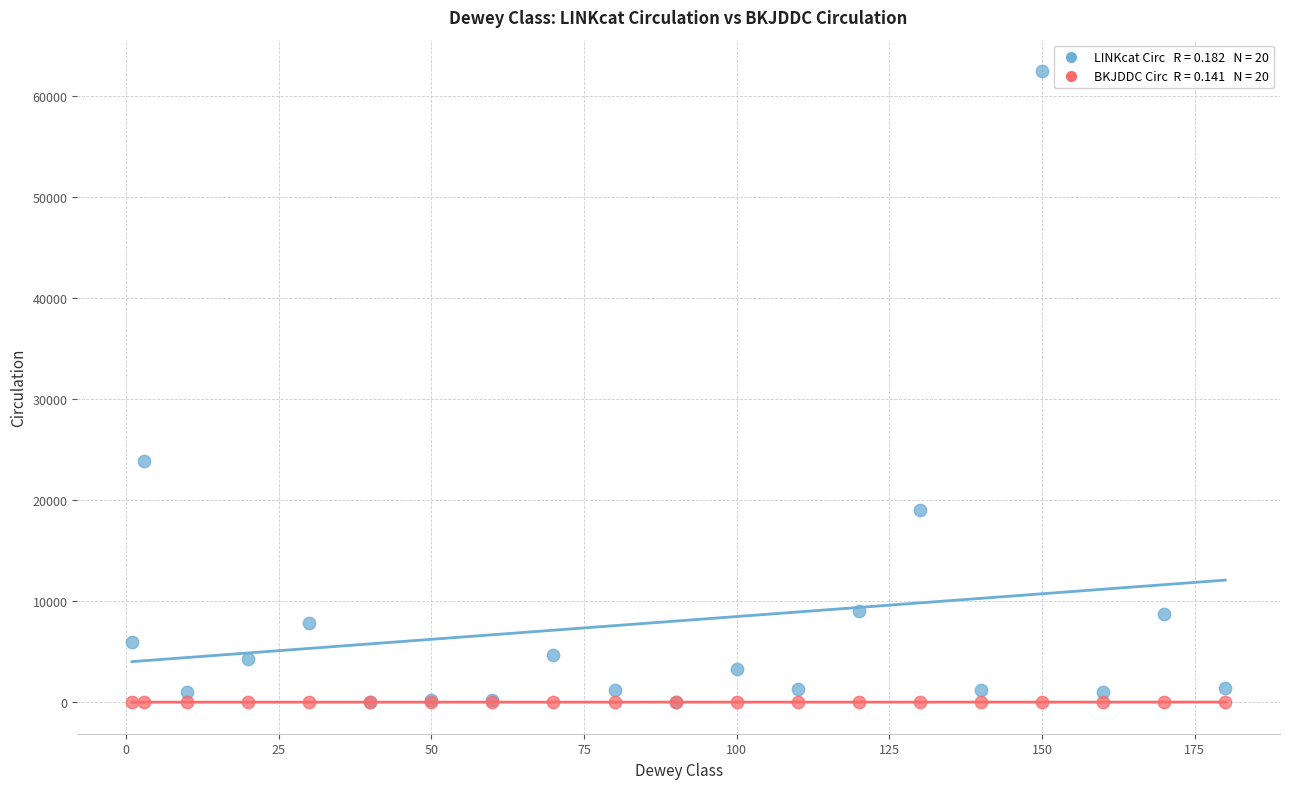

Across all series, what Y value is closest to 31227?

23831